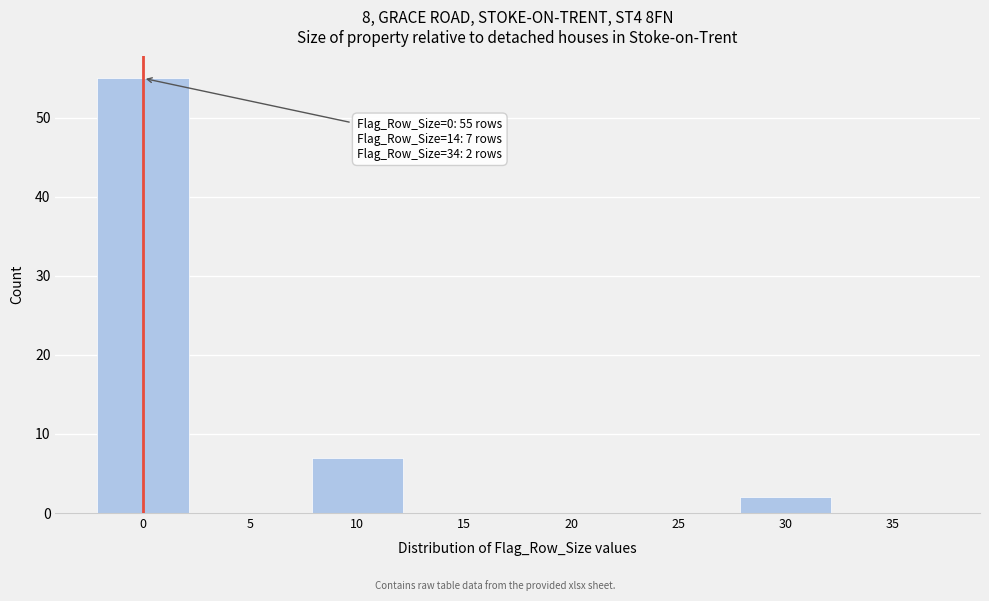

Reading left to right, what are all the values shown in this chart?

0=55	5=0	10=7	15=0	20=0	25=0	30=2	35=0